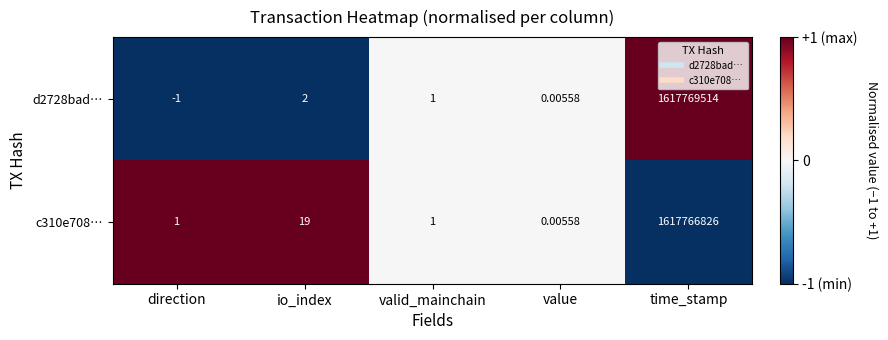

Where is c310e708… nearest to the value 808883413?

io_index